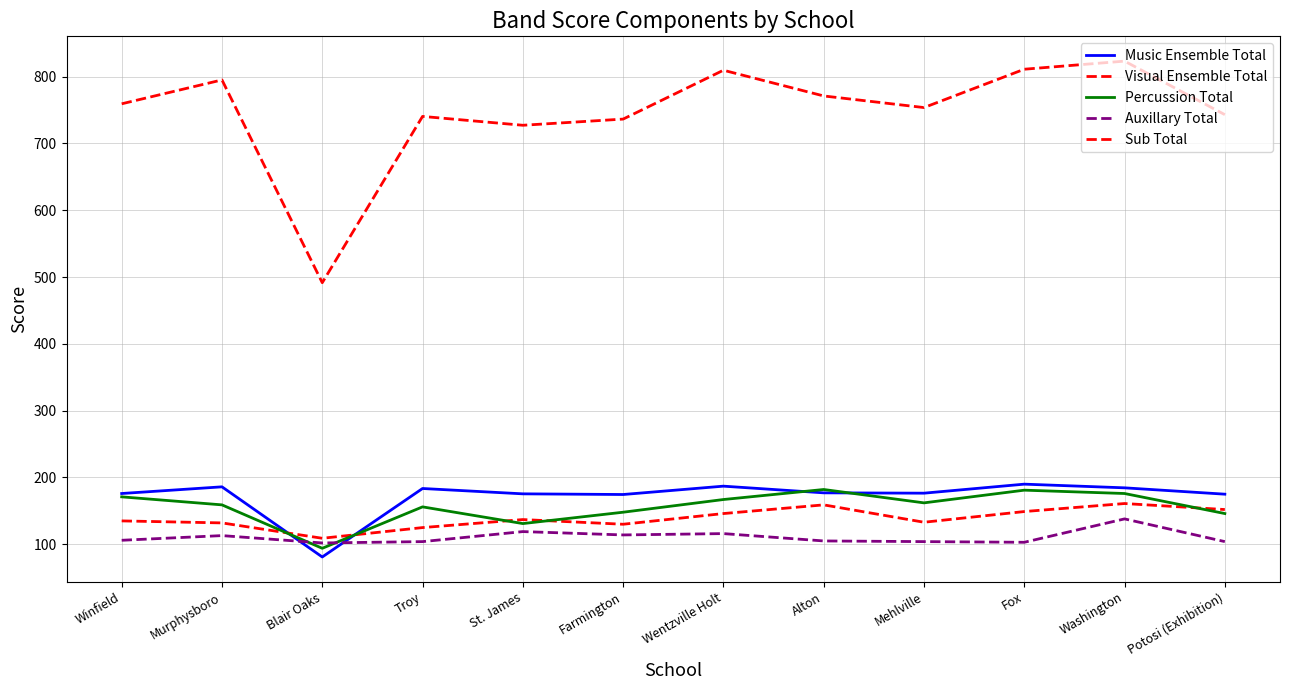

How many lines are shown in the chart?

5